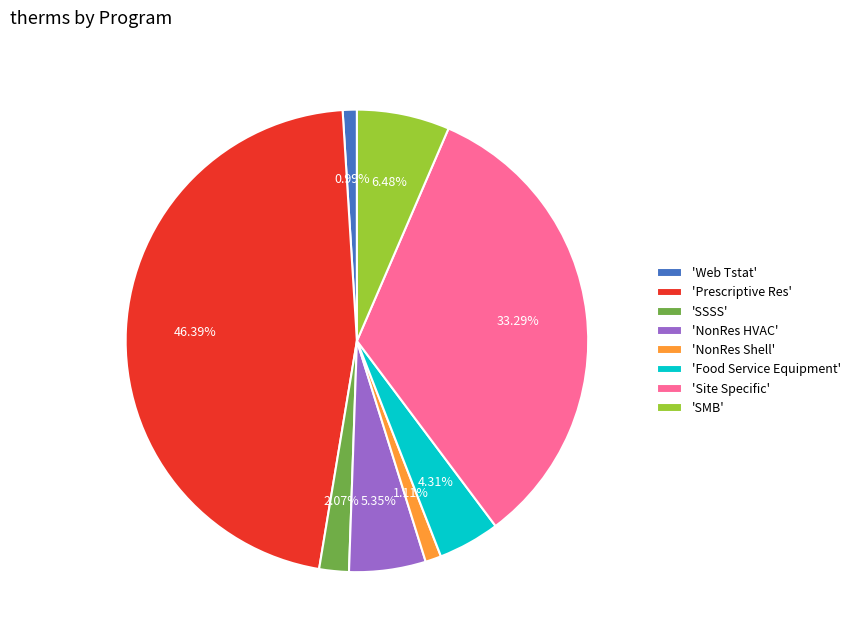

Count the number of slices in the pie.

8